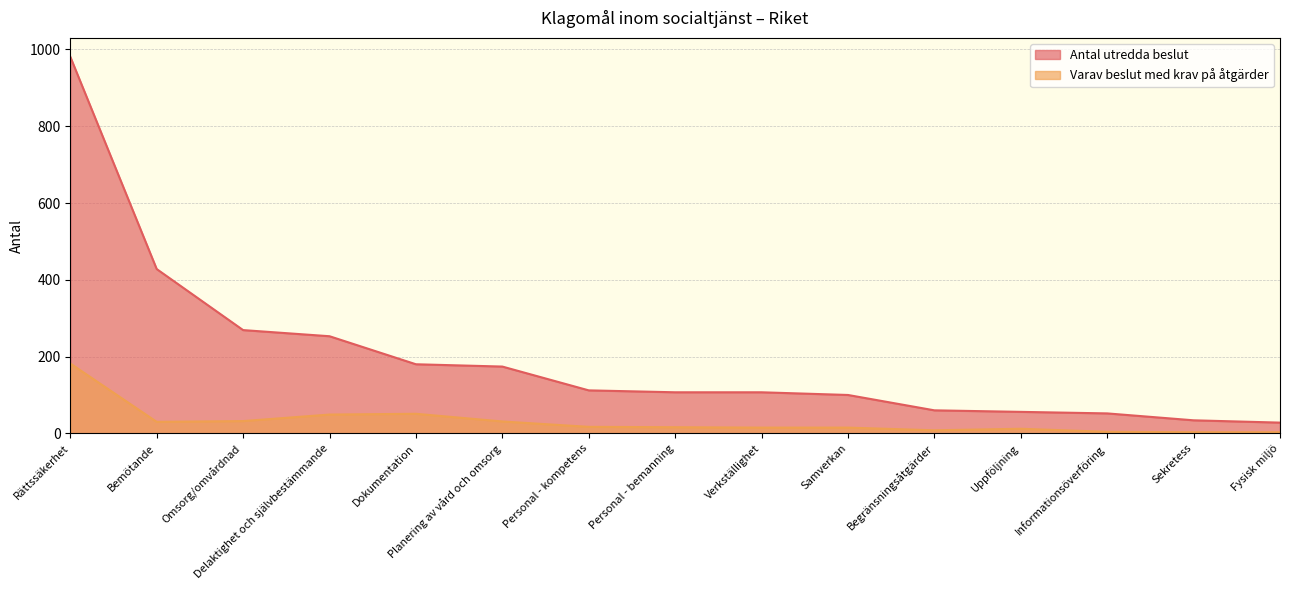

Between Planering av vård och omsorg and Informationsöverföring, which series saw the biggest shift?

Antal utredda beslut